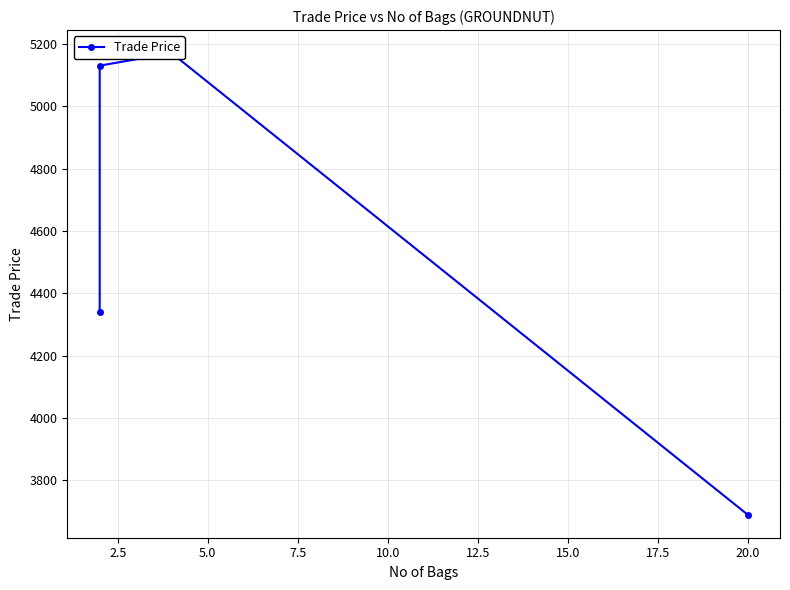

Reading left to right, extract all data points from this chart.

4339.9	5129.9	5169.9	3689.9